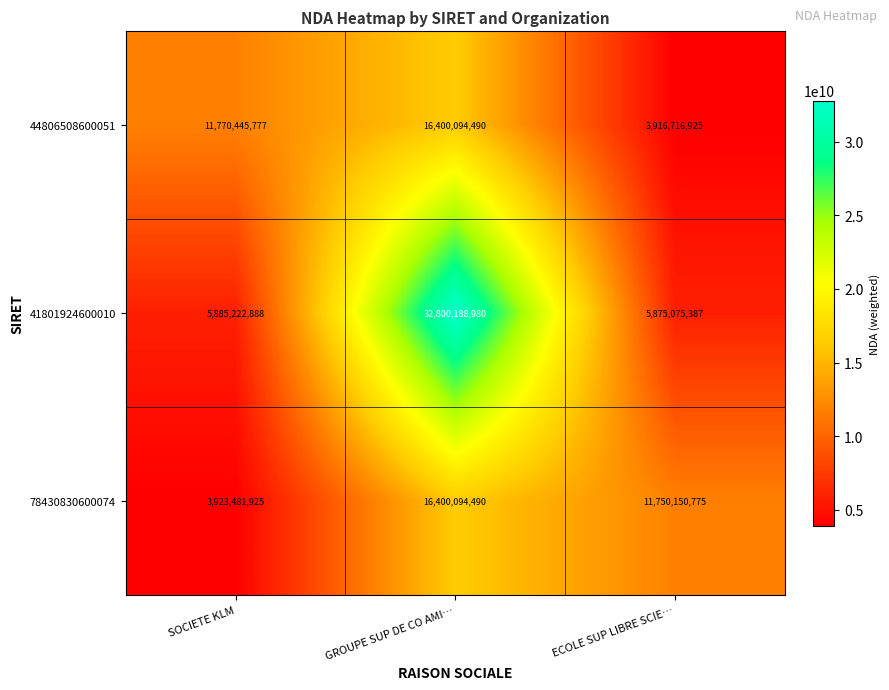

What is the approximate value of 41801924600010 at SOCIETE KLM, to the nearest 10?

5885222890